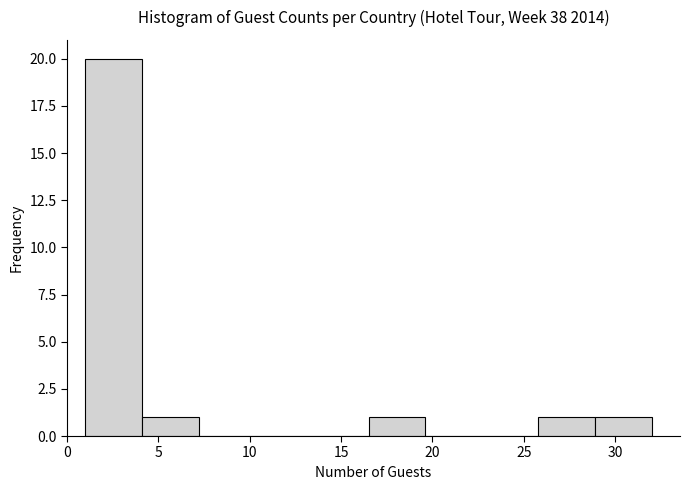

Reading left to right, transcribe this chart: for each bar, give the range it covers on the x-axis and its height. Neither the bar edges nor the heights are printed on the chart, so give them approximately, as read against the axes.

1.0 to 4.1: 20
4.1 to 7.2: 1
7.2 to 10.3: 0
10.3 to 13.4: 0
13.4 to 16.5: 0
16.5 to 19.6: 1
19.6 to 22.7: 0
22.7 to 25.8: 0
25.8 to 28.9: 1
28.9 to 32.0: 1